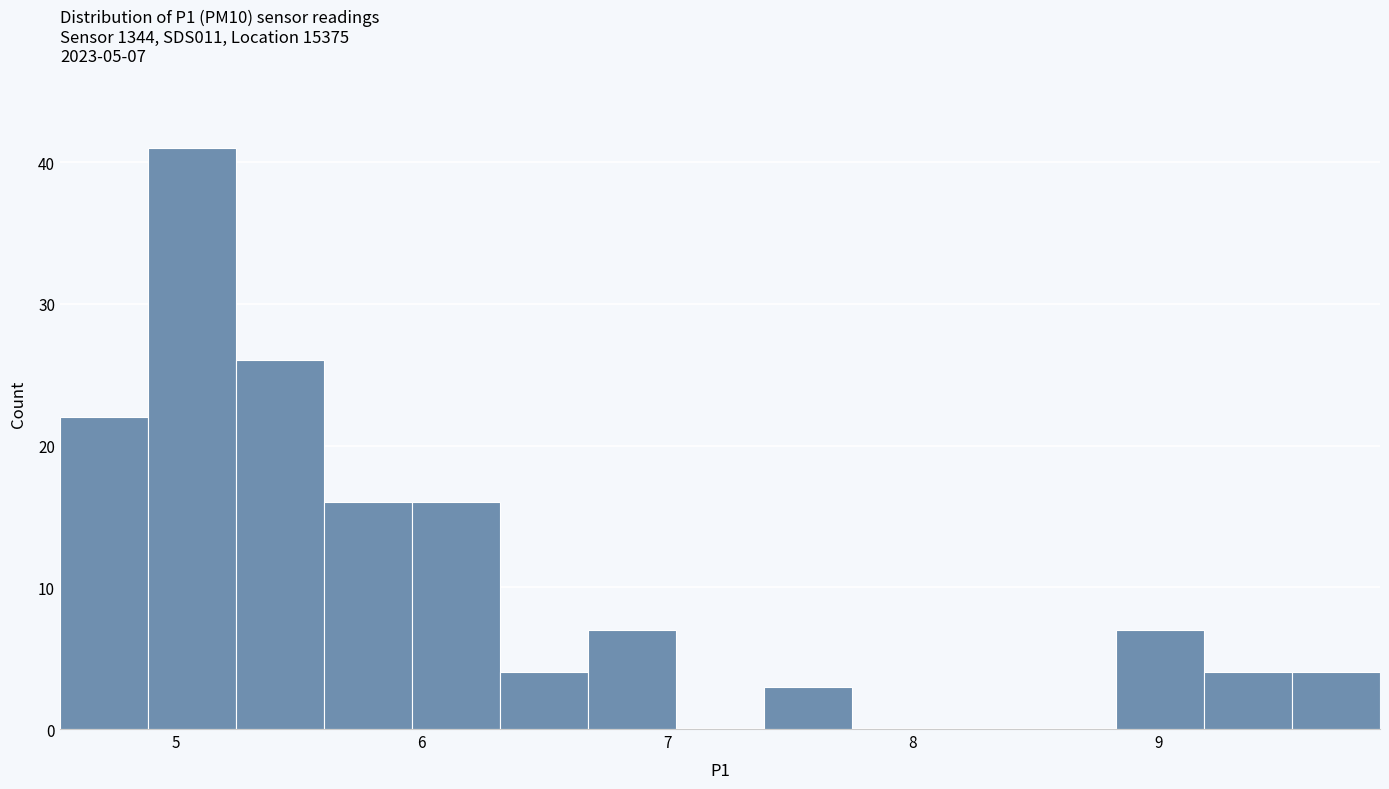

Around what value on the x-axis is the tallest bar? Give the approximate position of its centre, as read against the axis.

5.1